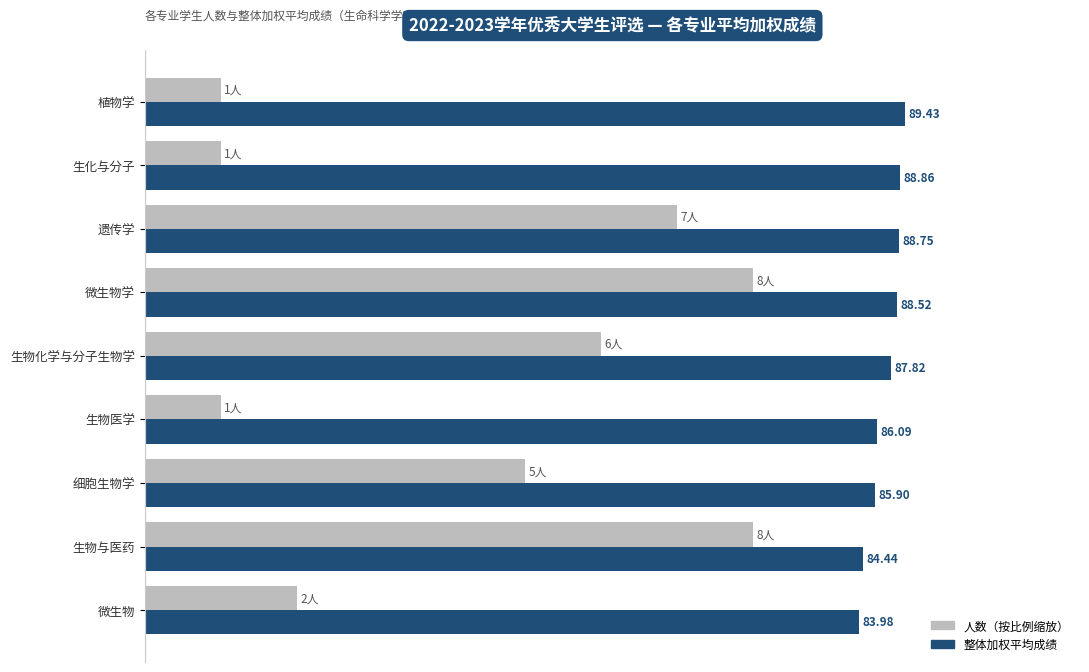

At which label is 整体加权平均成绩 closest to 86?

生物医学